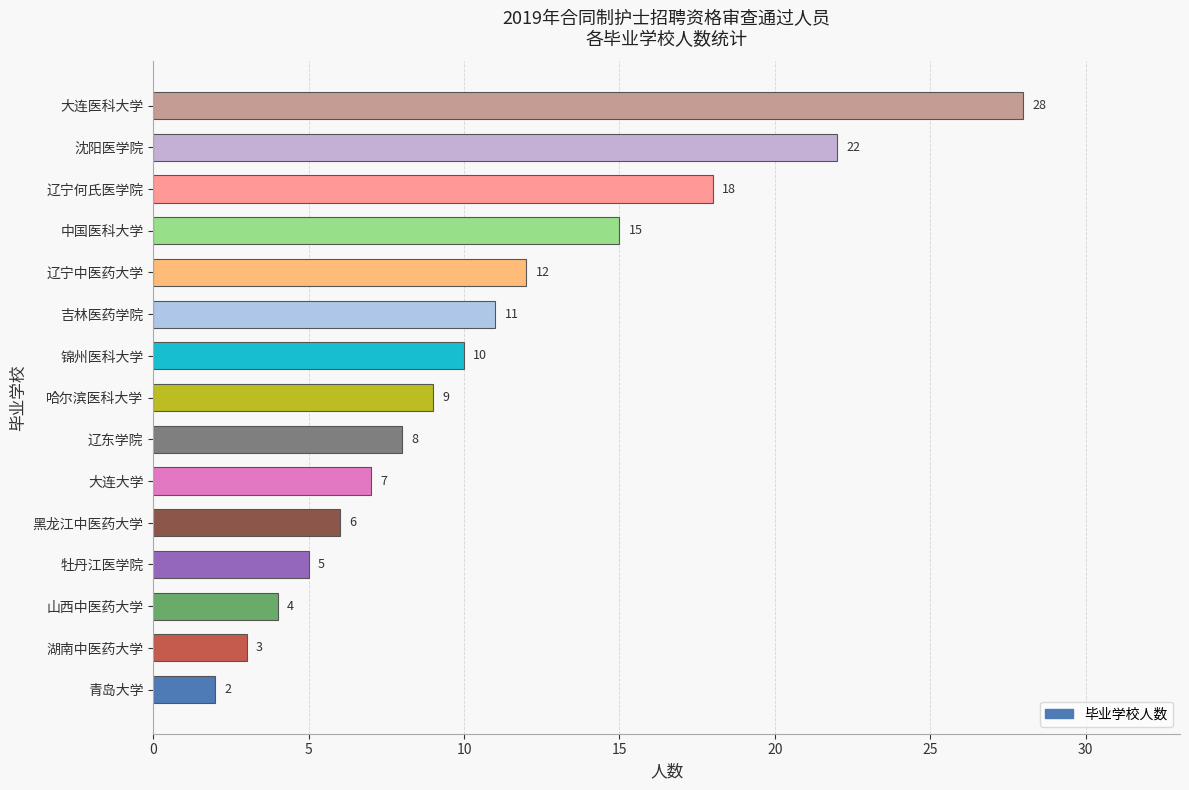

Reading bottom to top, transcribe all the data shown in this chart.

青岛大学=2	湖南中医药大学=3	山西中医药大学=4	牡丹江医学院=5	黑龙江中医药大学=6	大连大学=7	辽东学院=8	哈尔滨医科大学=9	锦州医科大学=10	吉林医药学院=11	辽宁中医药大学=12	中国医科大学=15	辽宁何氏医学院=18	沈阳医学院=22	大连医科大学=28